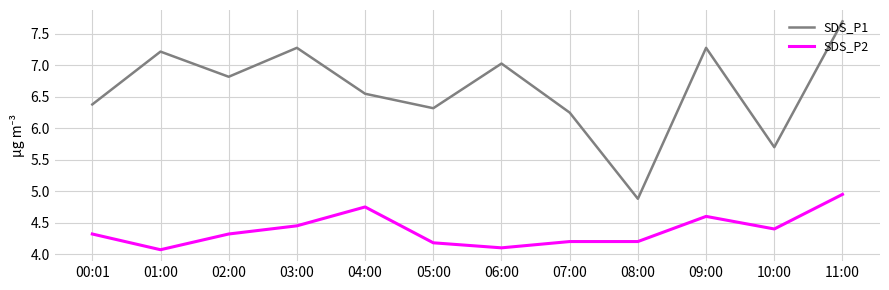

What is the sum of the SDS_P1 values at 05:00 and 10:00?

12.0